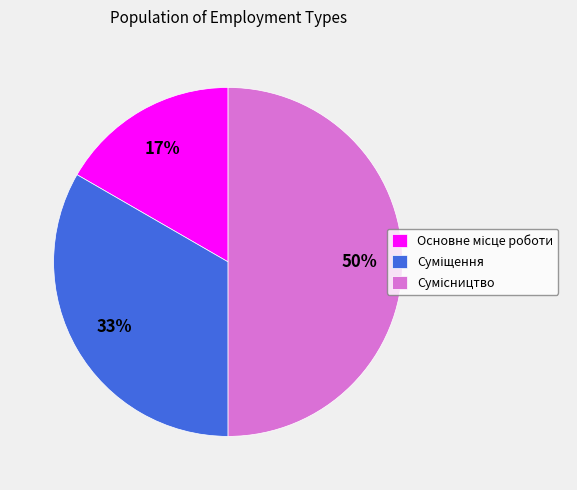

To the nearest percent, what is the average slice percentage?

33%